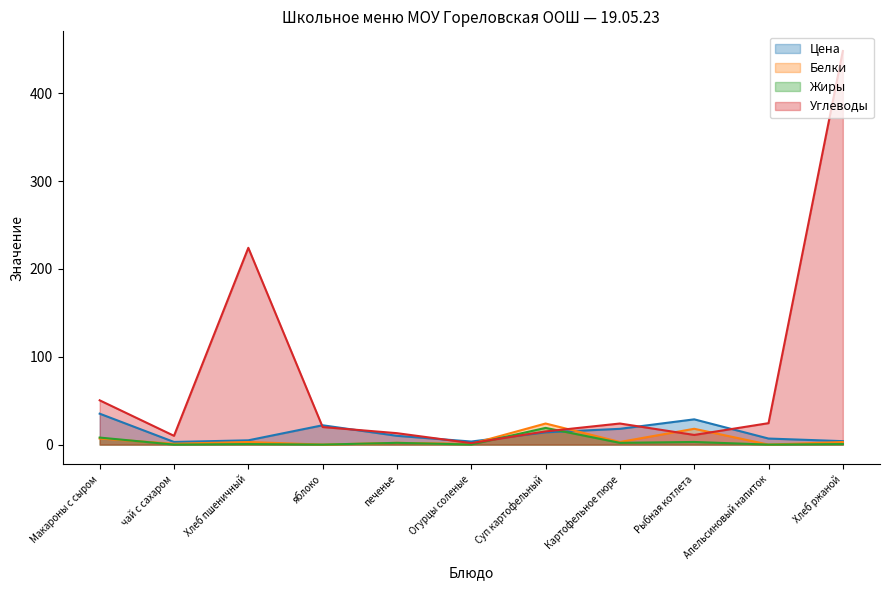

How many interior local valleys does the Жиры series have?

5